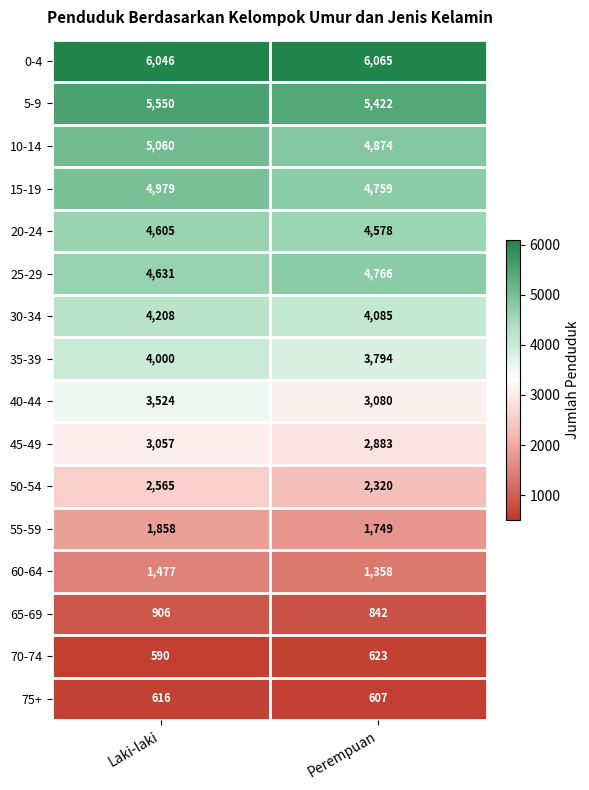

At which label is 30-34 closest to 4146?

Perempuan